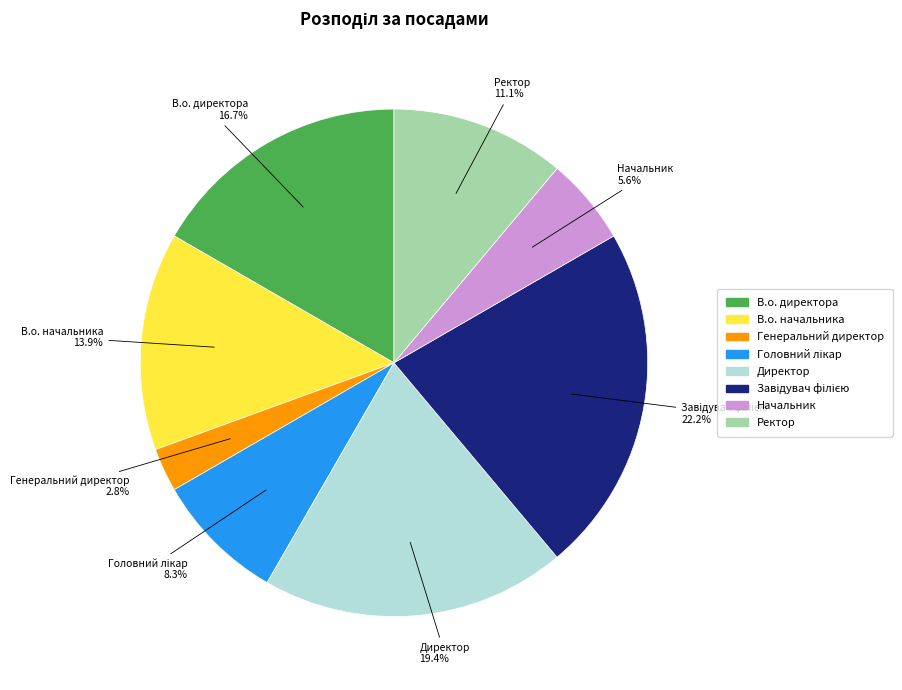

Is the sum of В.о. начальника and Директор greater than half?

No